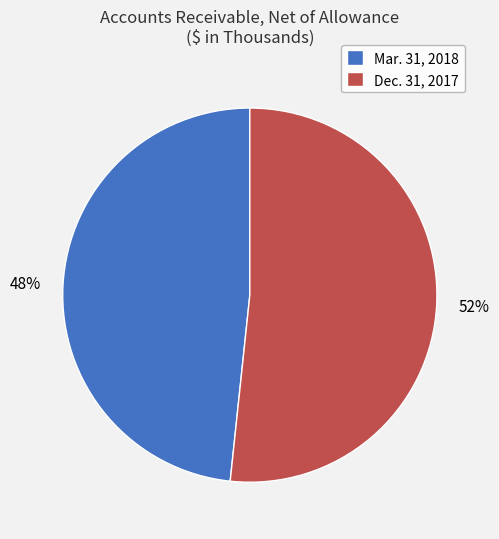

The Dec. 31, 2017 slice represents 52% of the pie. True or false?

True